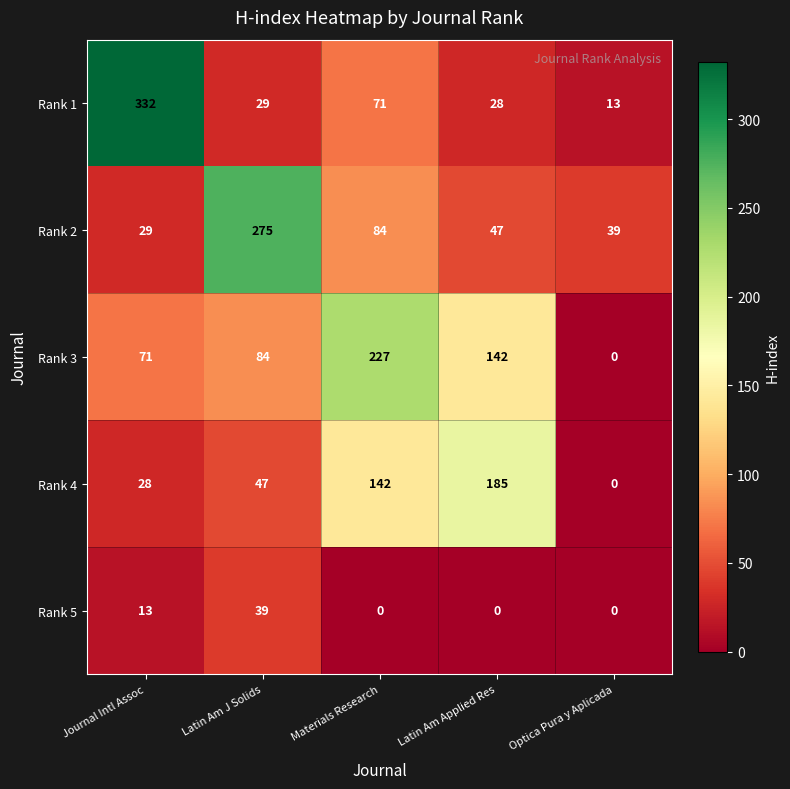

Count the number of categories in the chart.

5